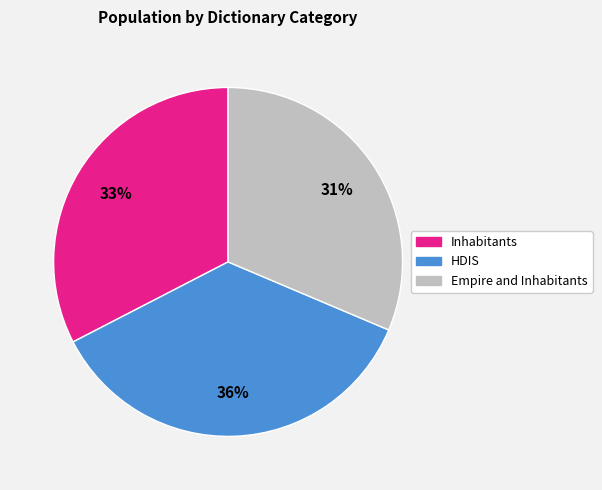

Between Empire and Inhabitants and Inhabitants, which is larger?

Inhabitants